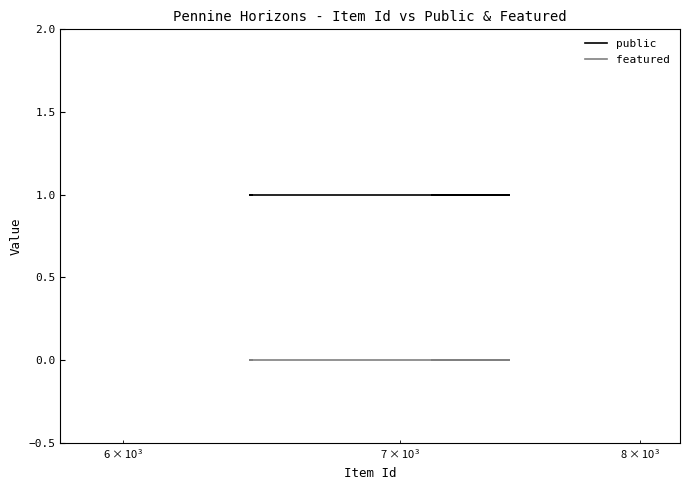

List the series in order of their overall mean, highest first.

public, featured